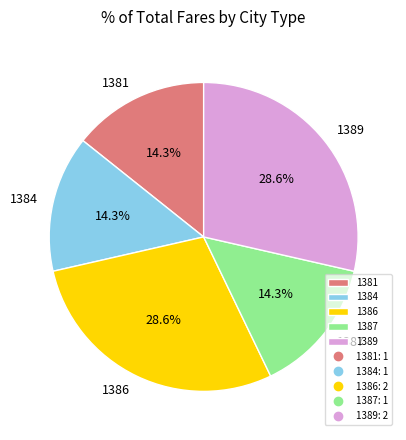

What percentage is NOT represented by 1389?

71.4%